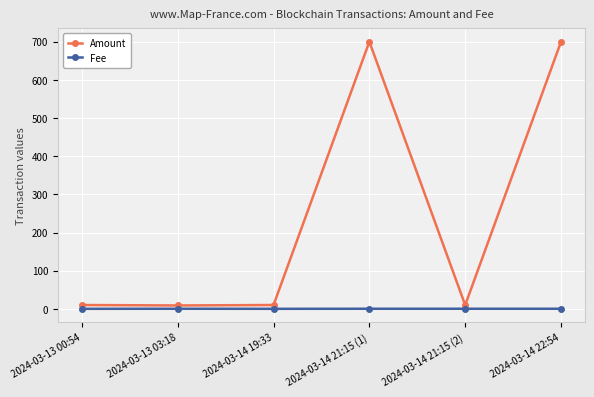

What is the spread (max minus min) of values at 2024-03-13 00:54?

10.0